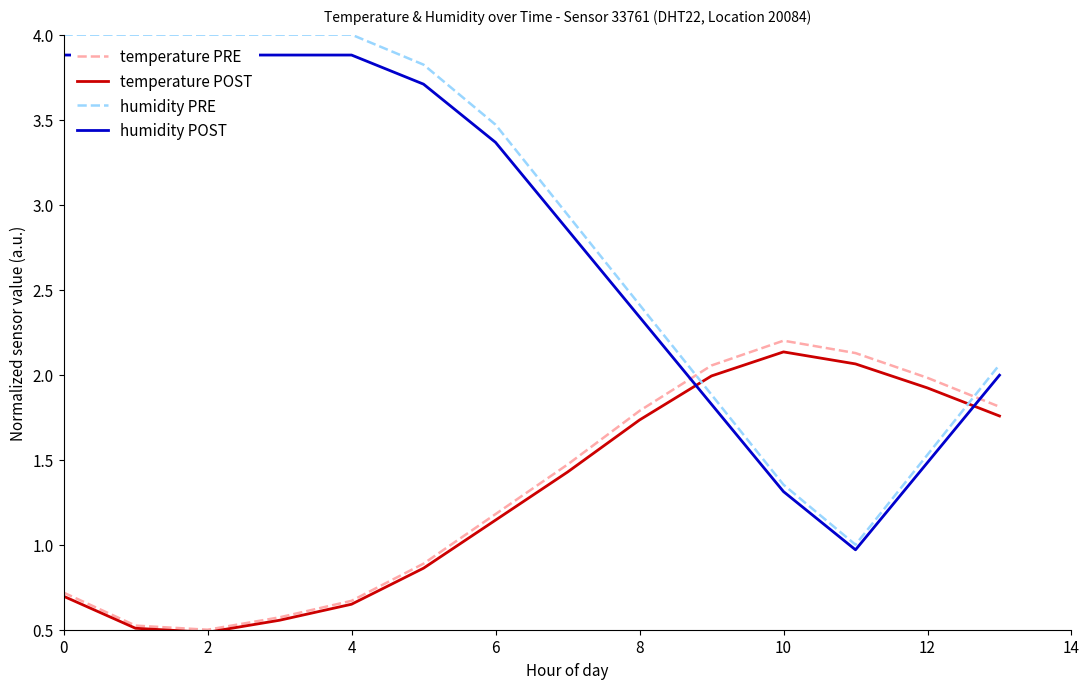

What is the lowest value of the humidity PRE series?

1.0